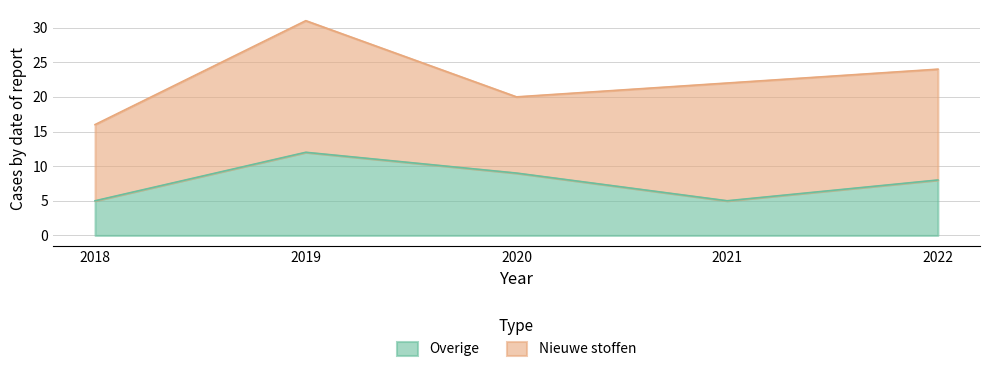

Between 2019 and 2018, which is larger?

2019